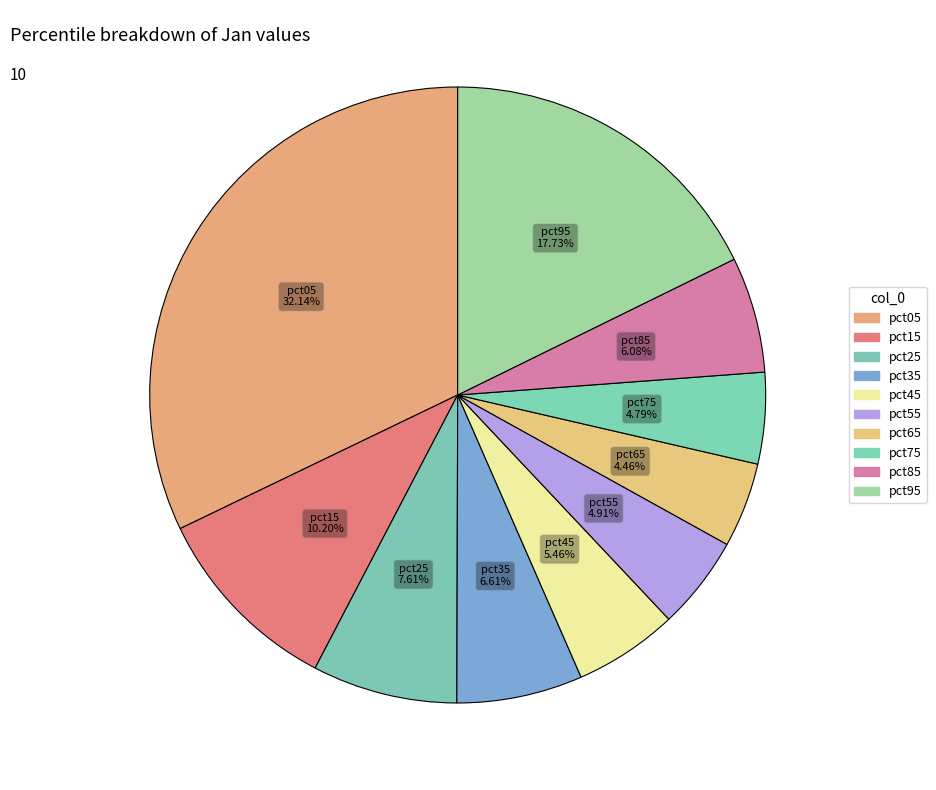

What percentage is the pct75 slice, to the nearest percent?

5%